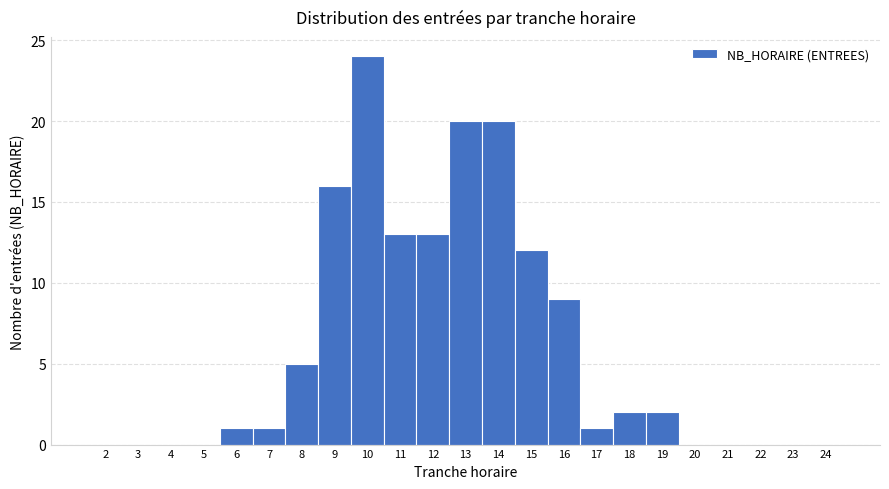

Which range on the x-axis has the tallest bar?

9.5 to 10.5